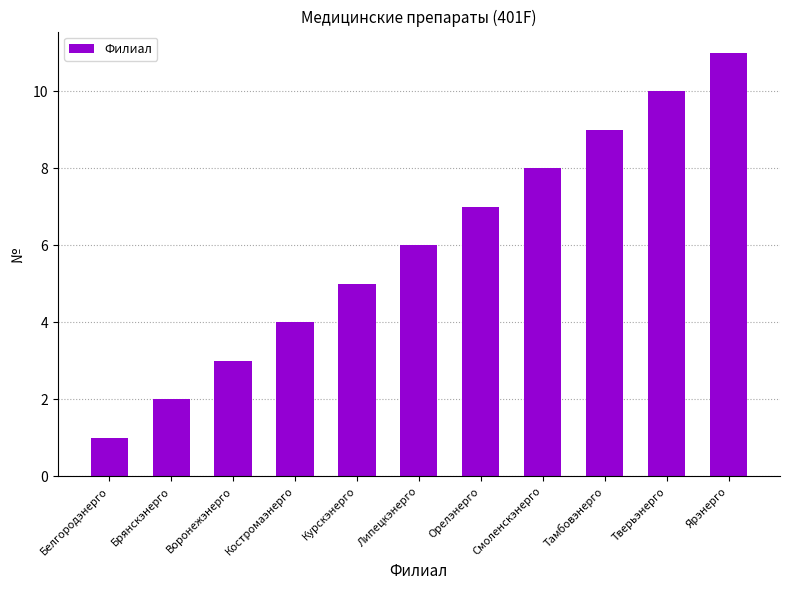

The chart shows a value of 2 at Брянскэнерго. True or false?

True